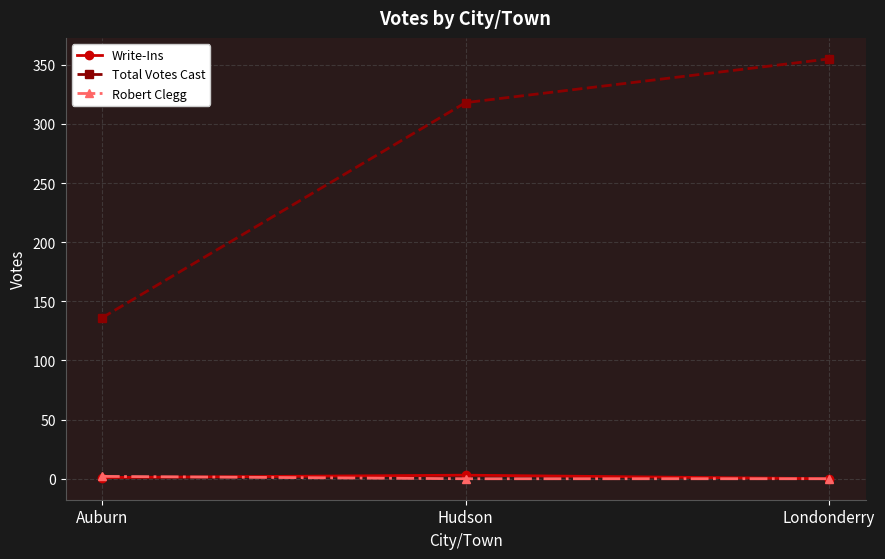

Does the chart display data point markers on the line(s)?

Yes